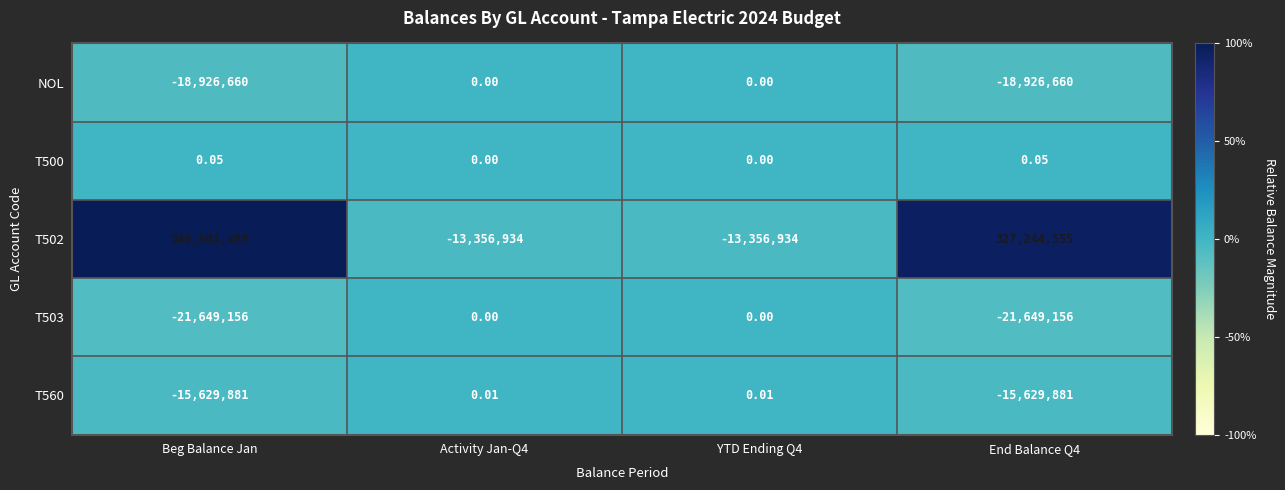

How many distinct data groups are displayed?

5